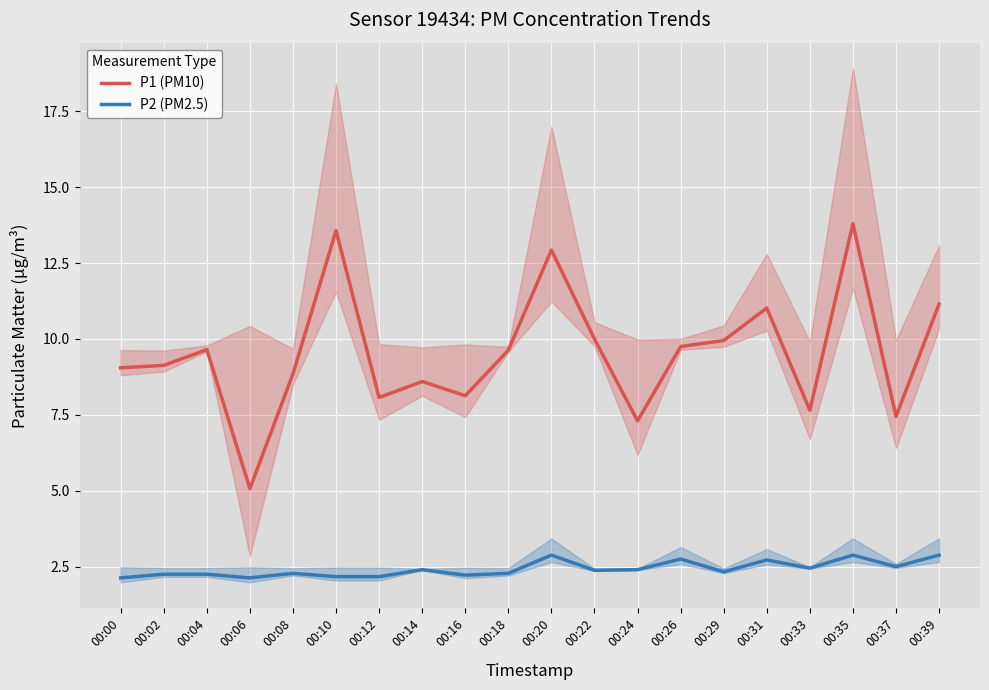

What is the sum of the P1 (PM10) values at 00:31 and 00:00?

20.1